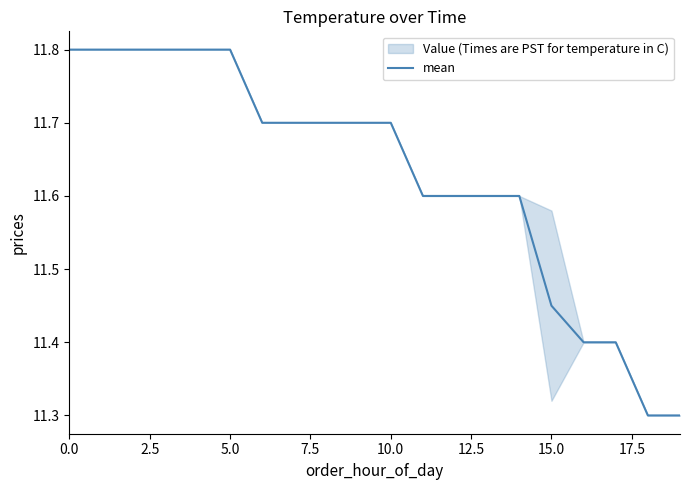

Reading right to left, extract all data points from this chart.

11.3	11.3	11.4	11.4	11.4	11.6	11.6	11.6	11.6	11.7	11.7	11.7	11.7	11.7	11.8	11.8	11.8	11.8	11.8	11.8